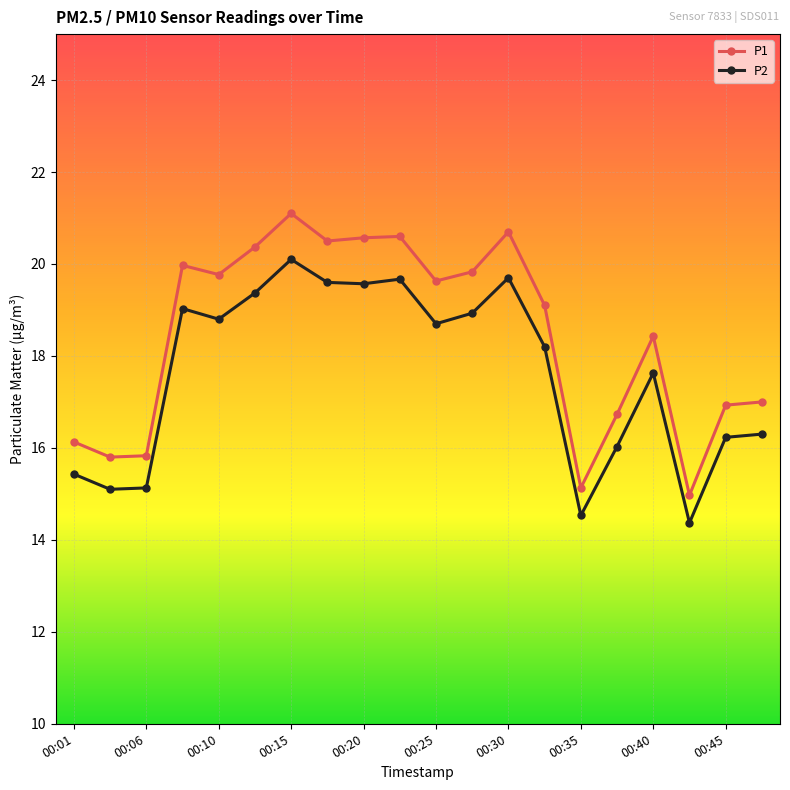

How many categories are shown in the chart?

20